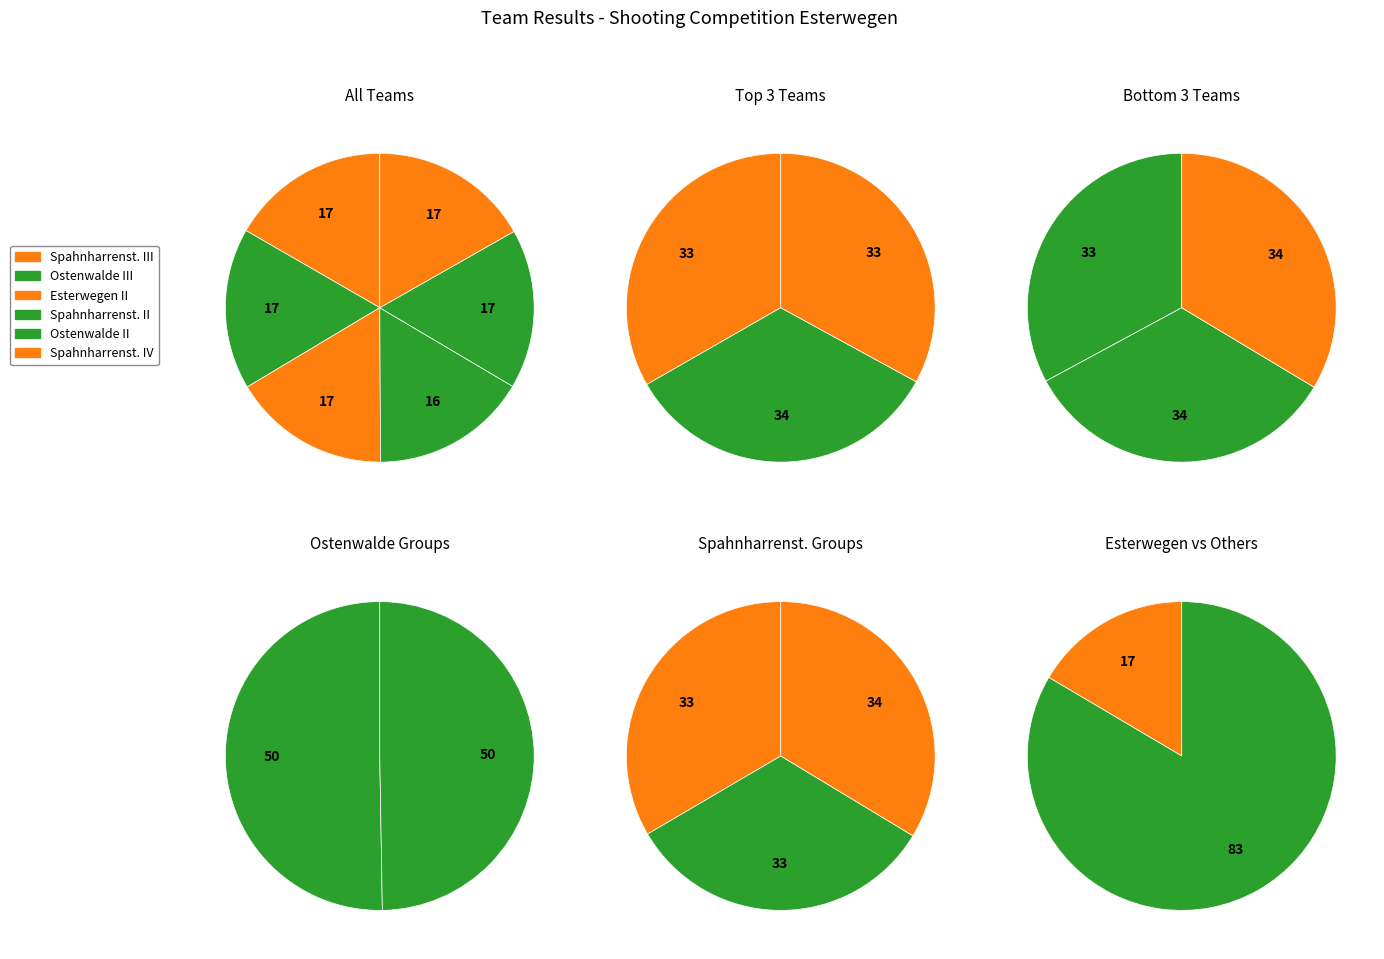

To the nearest percent, what portion does Spahnharrenst. II represent?

16%